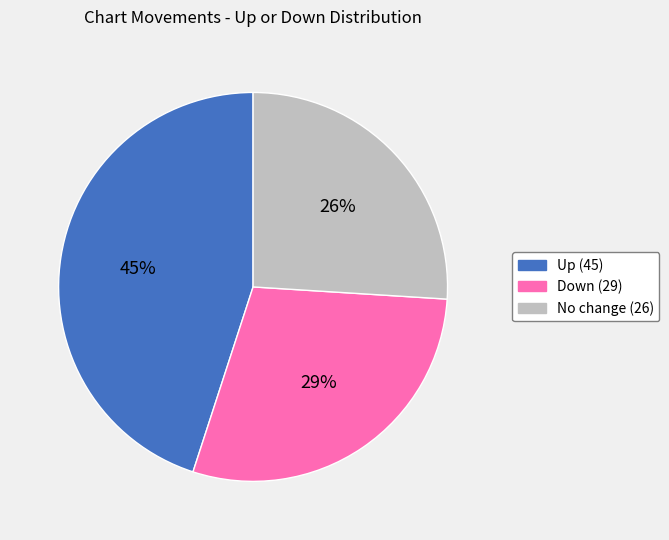

To the nearest percent, what is the difference between the largest and smallest slice percentages?

19%